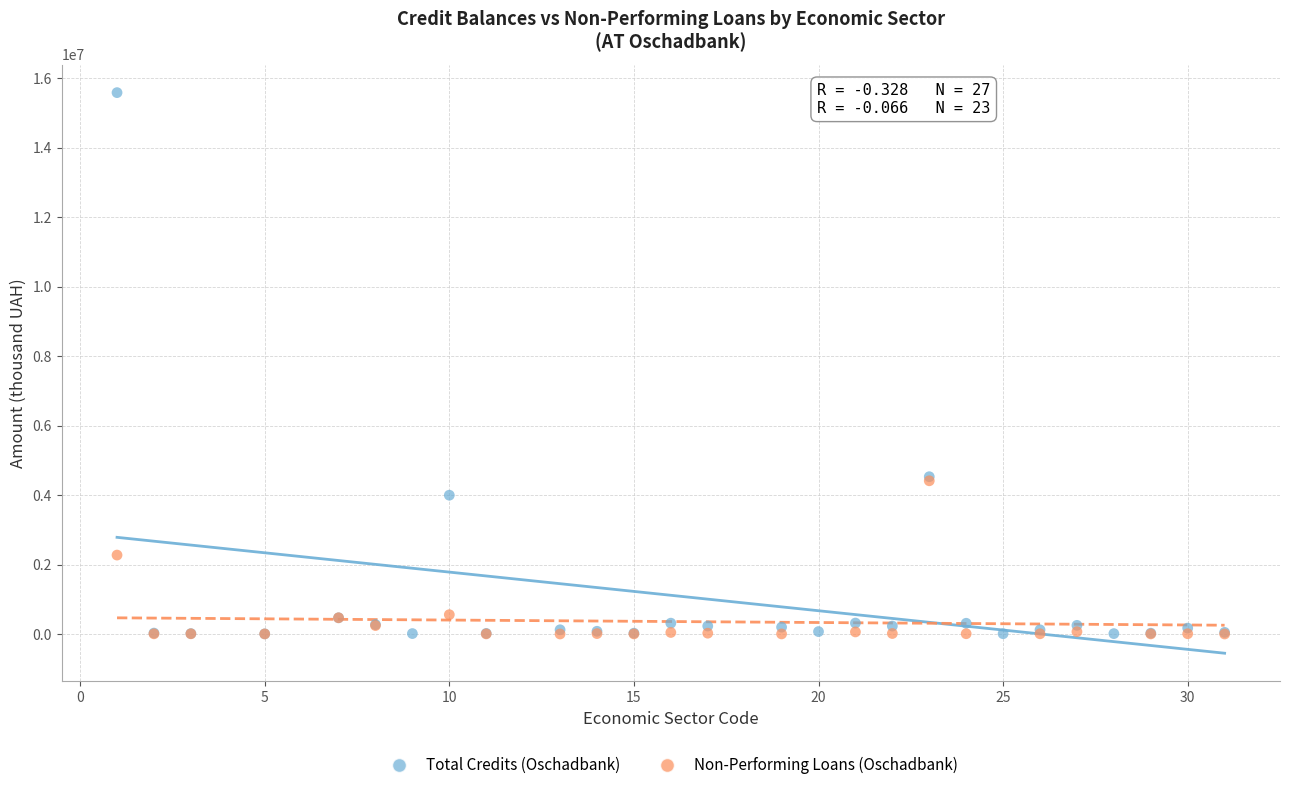

Which series has the largest Y range (max minus min)?

Total Credits (Oschadbank)